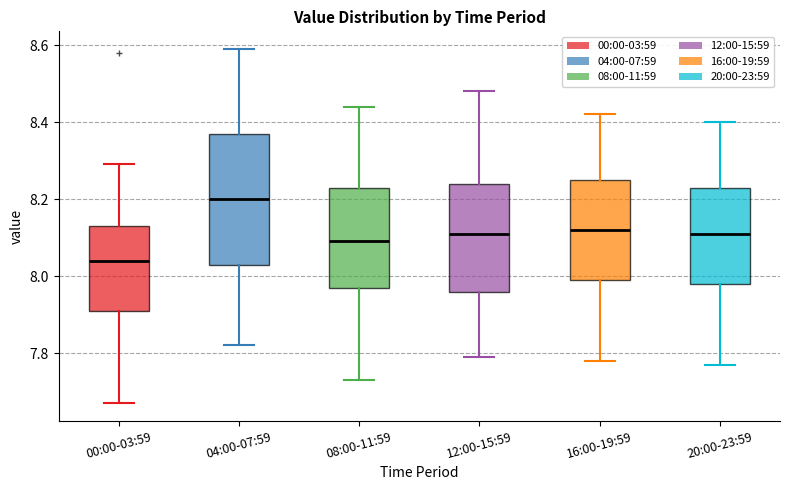

Where is the upper edge of the box for 04:00-07:59 on the y-axis? The values are not printed on the chart, so give them approximately, as read against the axis.

8.38